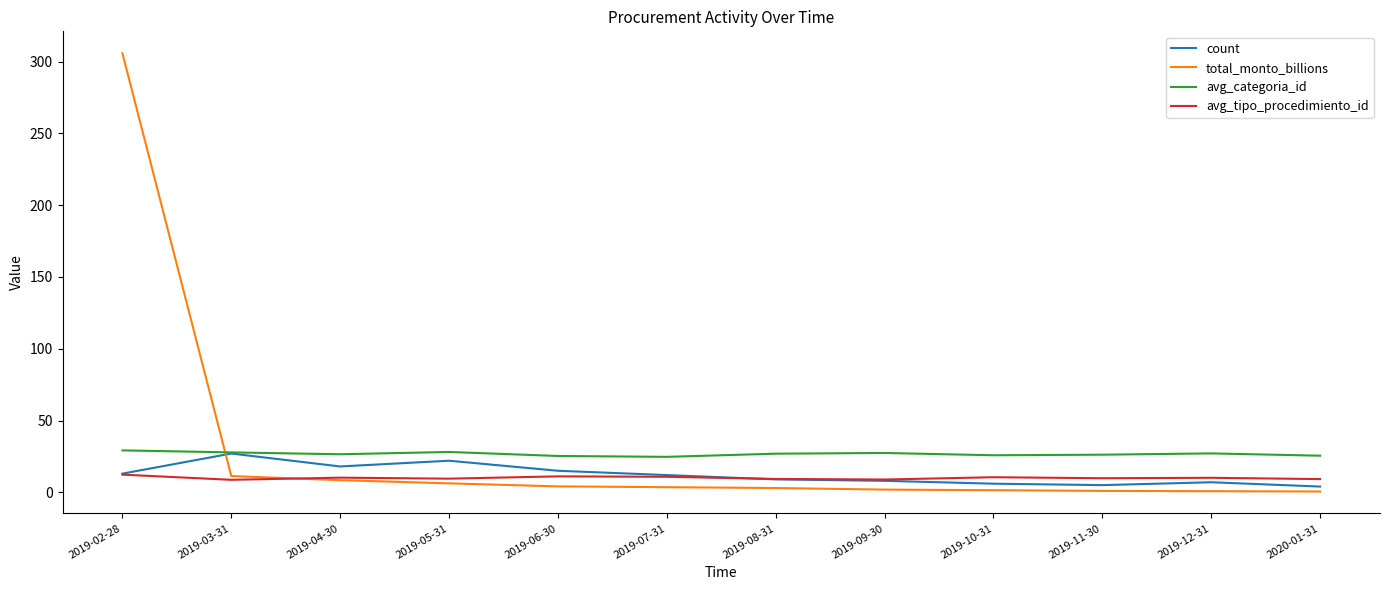

What is the total value across all series at 2019-05-31?

65.8